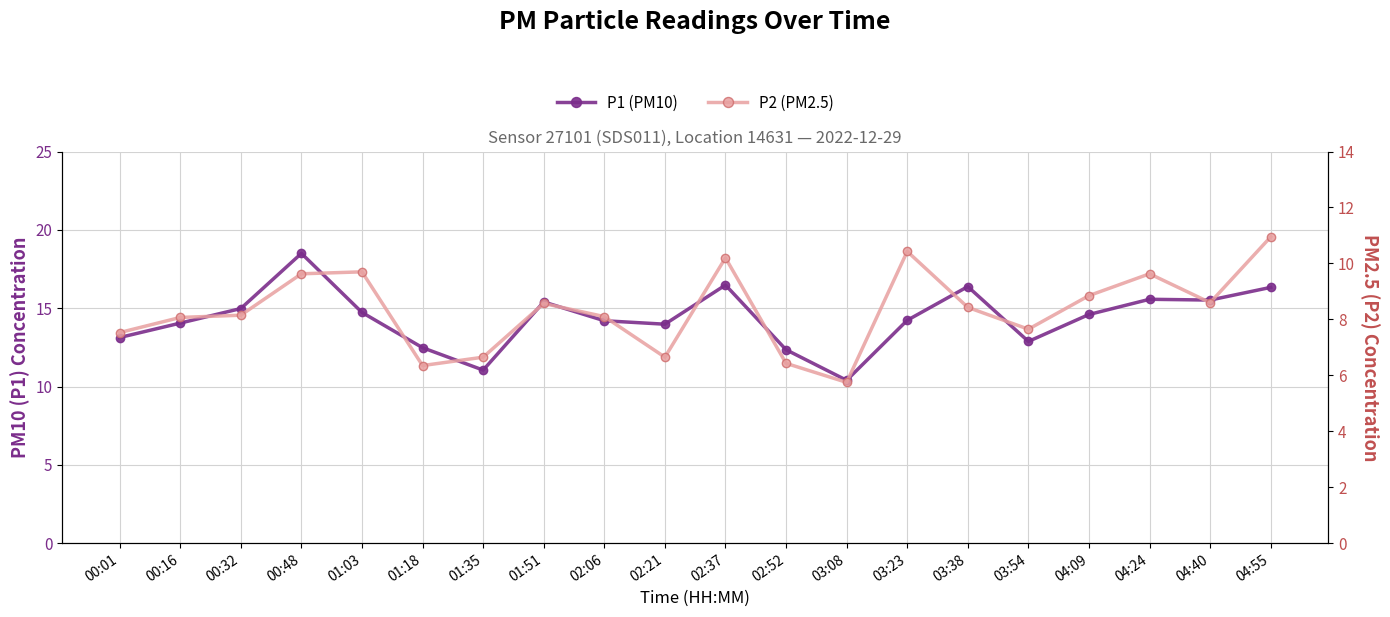

How many values in the P2 (PM2.5) series exceed 8?

13